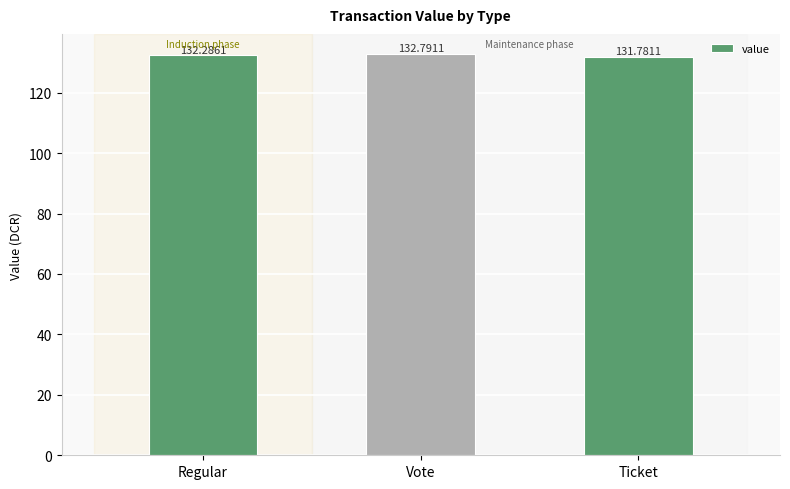

What is the change in value from Vote to Ticket?

-1.0